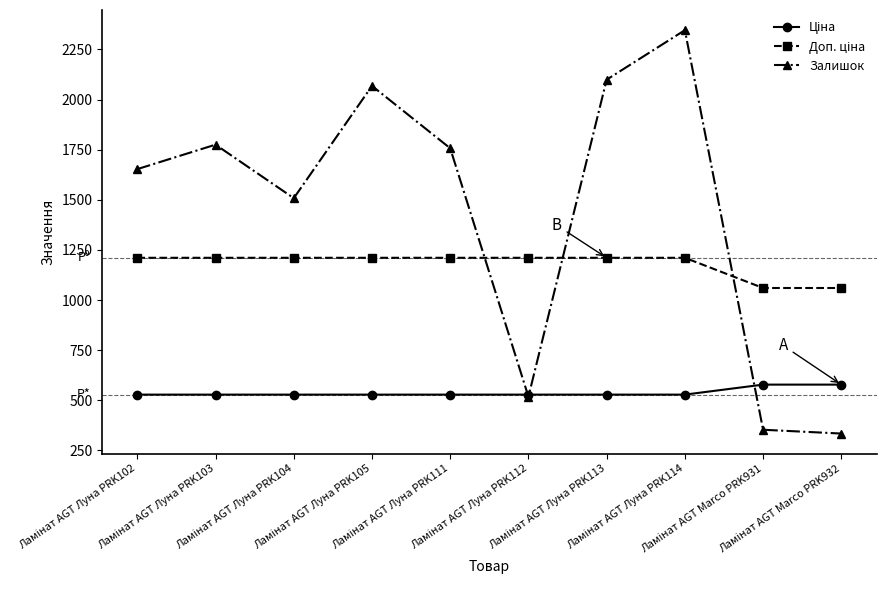

What is the average value of the Залишок series?

1441.1